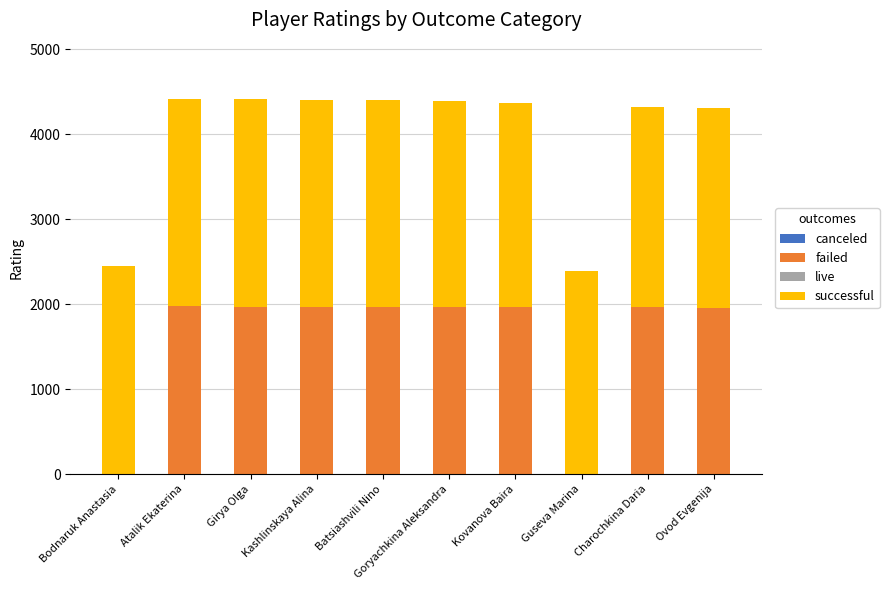

What is the sum of the failed values at Kovanova Baira and Bodnaruk Anastasia?

1963